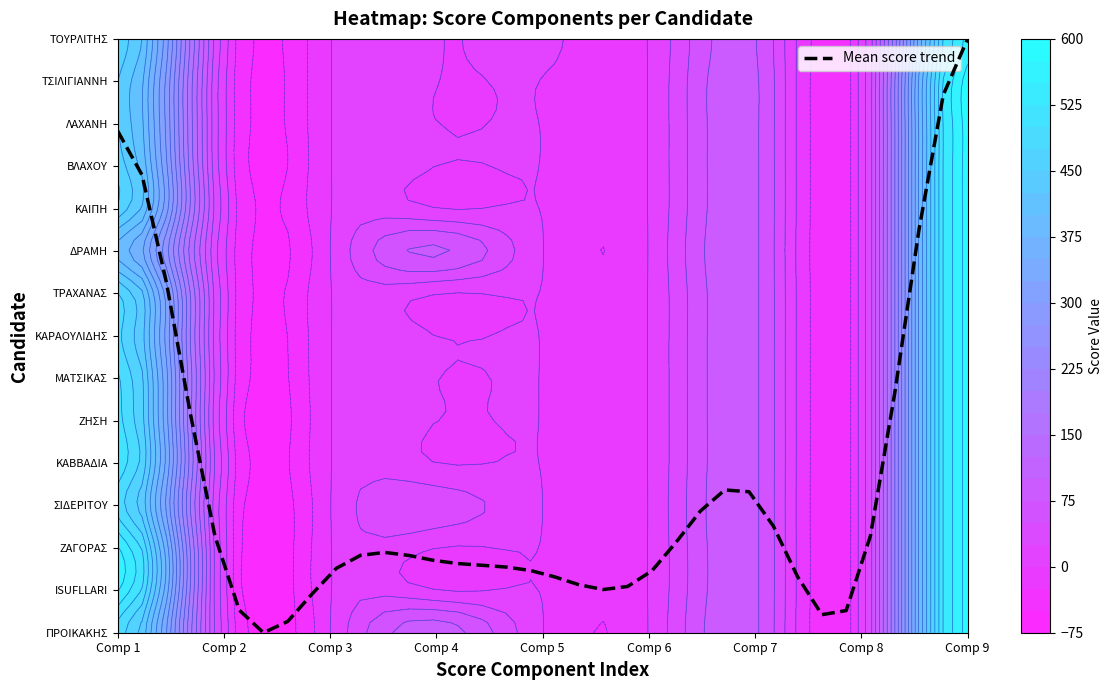

Reading left to right, transcribe all the data shown in this chart.

11.8	10.8	8.3	5.1	2.3	0.5	0.0	0.3	0.9	1.5	1.8	1.9	1.8	1.7	1.6	1.6	1.5	1.5	1.3	1.1	1.0	1.1	1.5	2.1	2.9	3.4	3.3	2.5	1.3	0.4	0.5	2.3	5.6	9.5	12.7	14.0